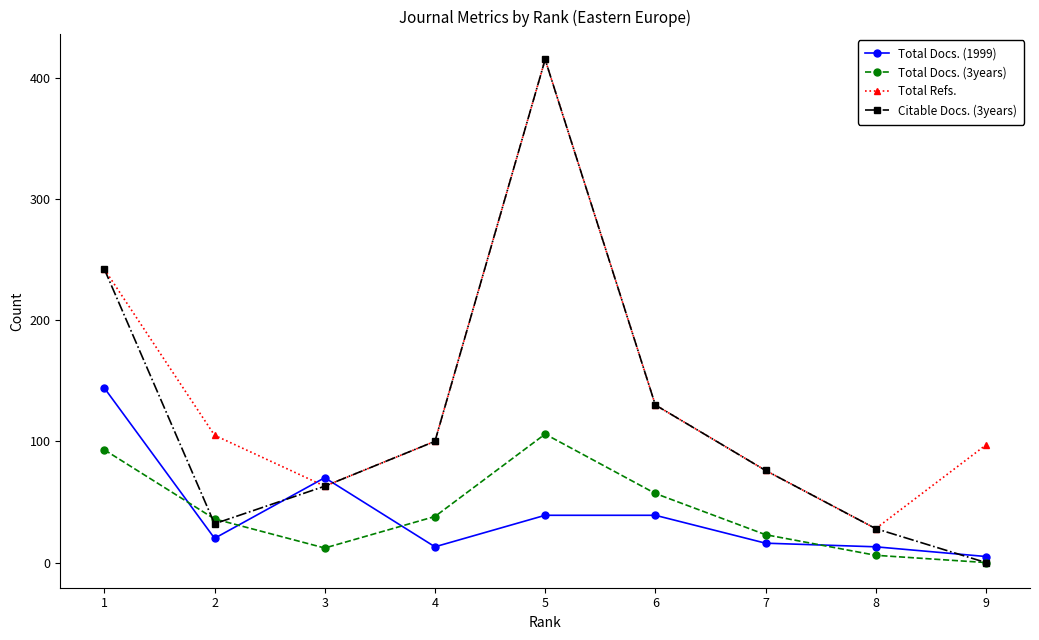

Between 2 and 8, which series saw the biggest shift?

Total Refs.